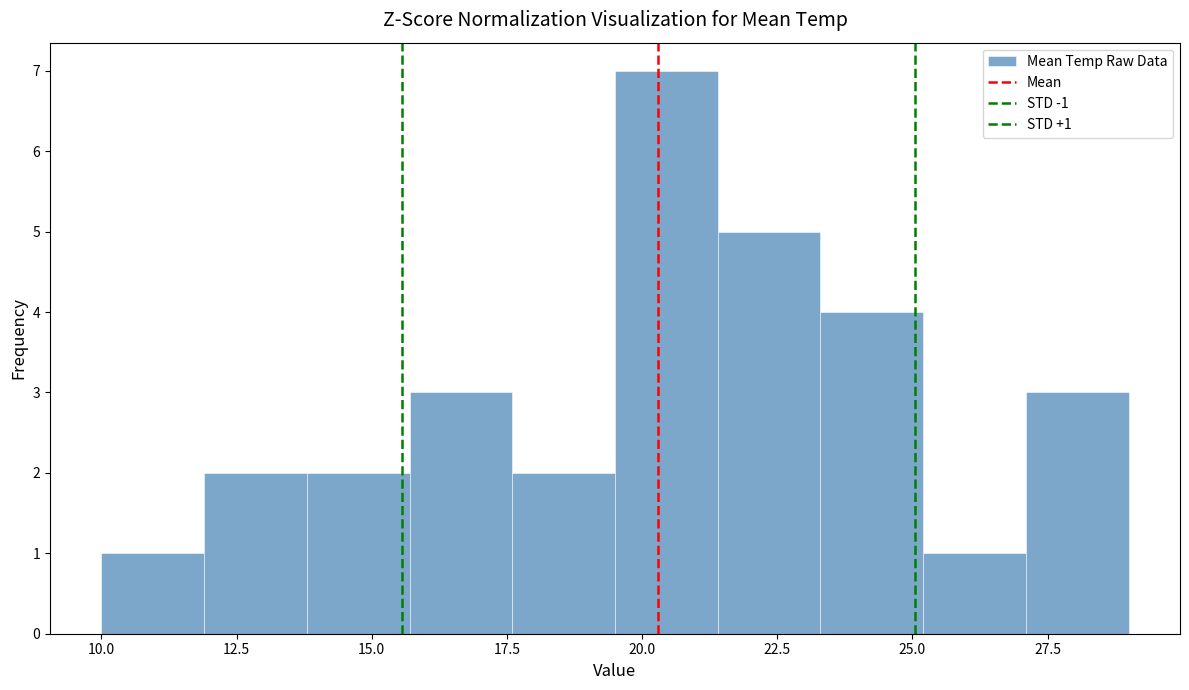

Read against the x-axis, roughly where is the centre of the tallest bar?

20.5